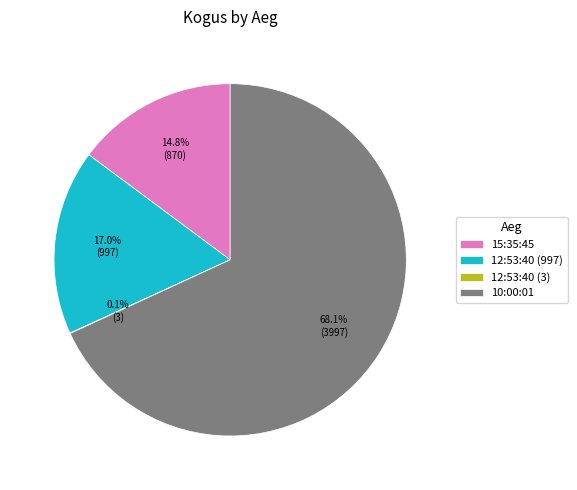

What percentage is NOT represented by 15:35:45?

85.2%